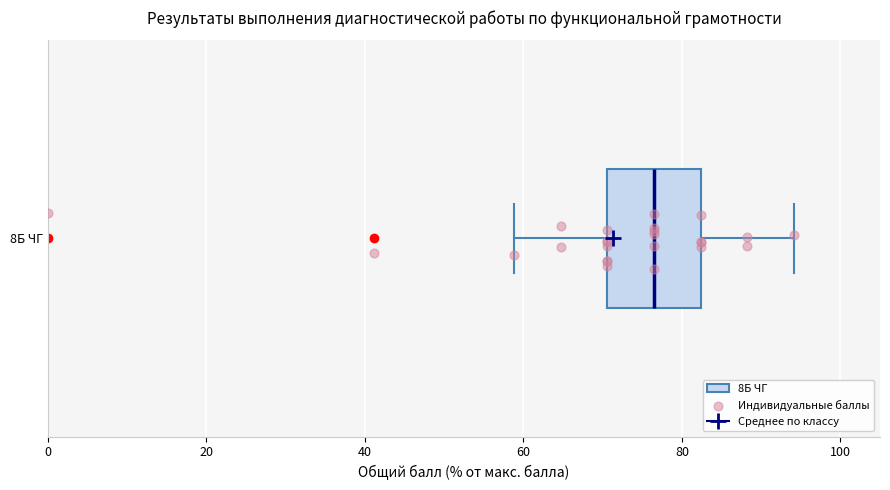

Transcribe this box plot: give where the median line is, the range the box spans, and where the two whiskers end, as read against the x-axis. The values are not printed on the chart, so give them approximately, as read against the axis.

median 76, box 70 to 82, whiskers 58 to 94